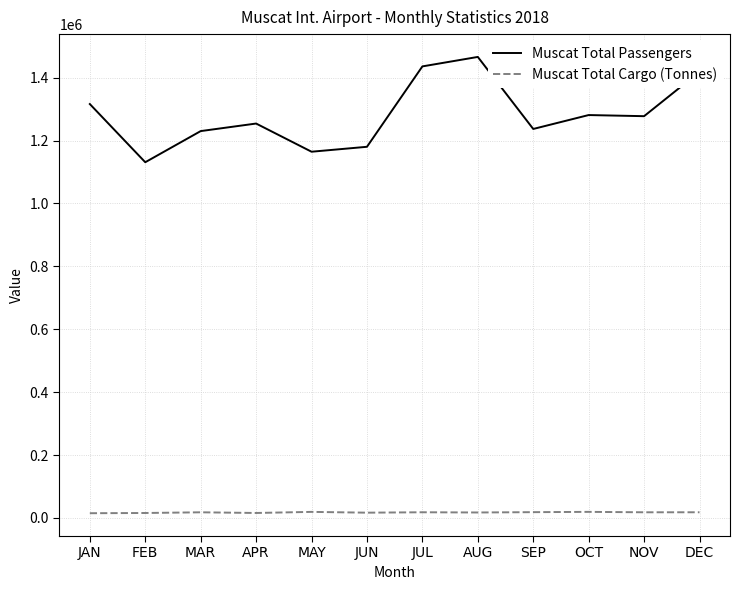

How many categories are shown in the chart?

12